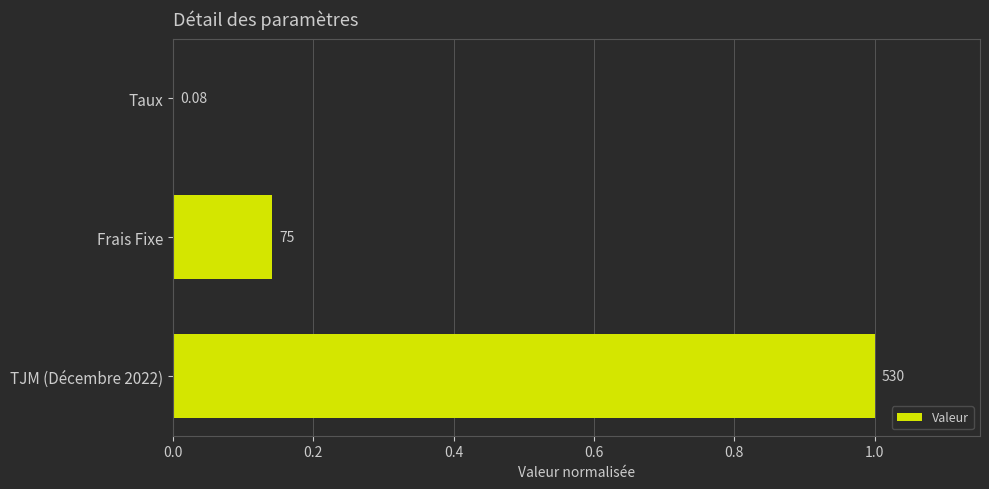

Are the bars grouped side by side (vs. stacked)?

No